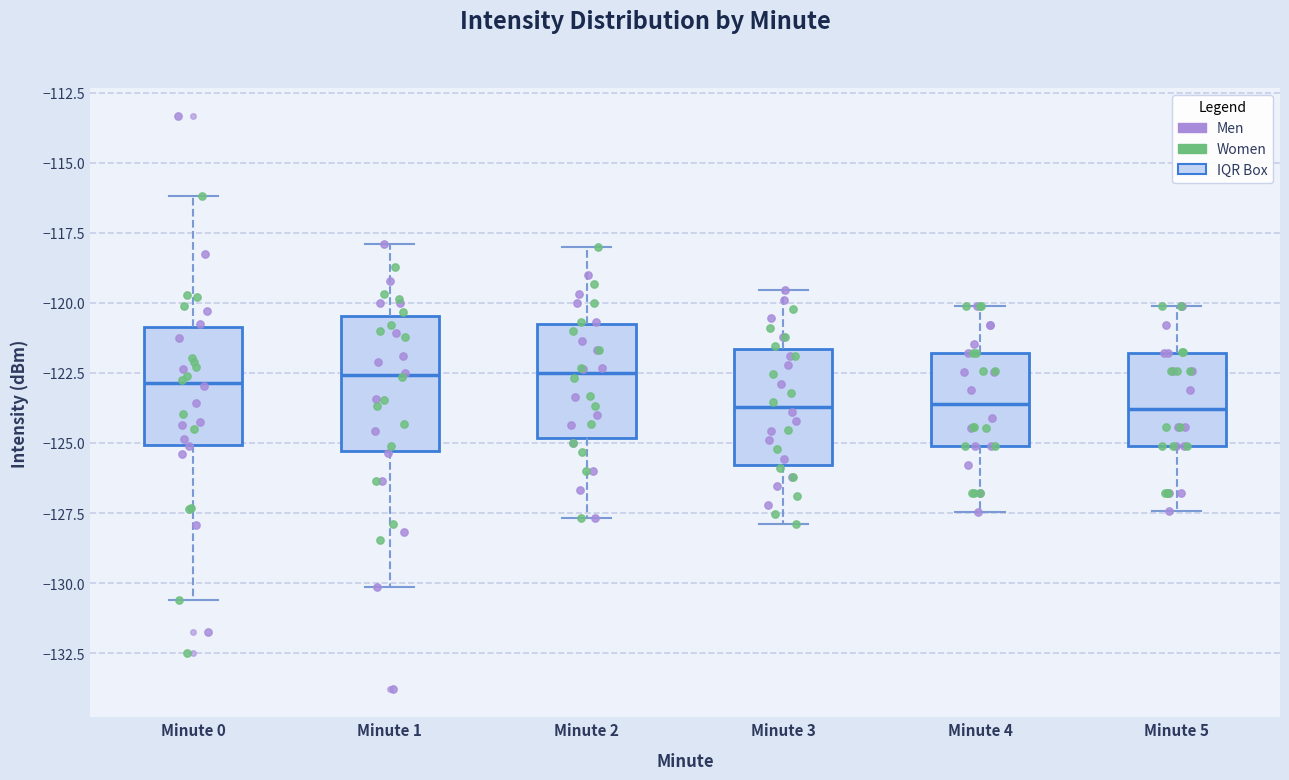

Reading left to right, transcribe this box plot: for each box, give where its median line is, the range the box spans, and where its two whiskers end, as read against the y-axis. The values are not printed on the chart, so give them approximately, as read against the axis.

Minute 0: median -123.0, box -125.0 to -121.0, whiskers -130.5 to -116.0
Minute 1: median -122.5, box -125.5 to -120.5, whiskers -130.0 to -118.0
Minute 2: median -122.5, box -125.0 to -121.0, whiskers -127.5 to -118.0
Minute 3: median -123.5, box -126.0 to -121.5, whiskers -128.0 to -119.5
Minute 4: median -123.5, box -125.0 to -122.0, whiskers -127.5 to -120.0
Minute 5: median -124.0, box -125.0 to -122.0, whiskers -127.5 to -120.0